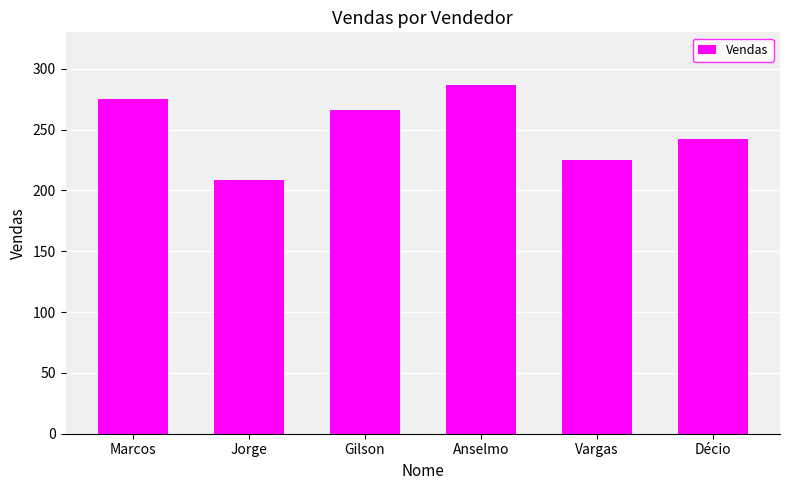

What is the smallest value displayed?

209